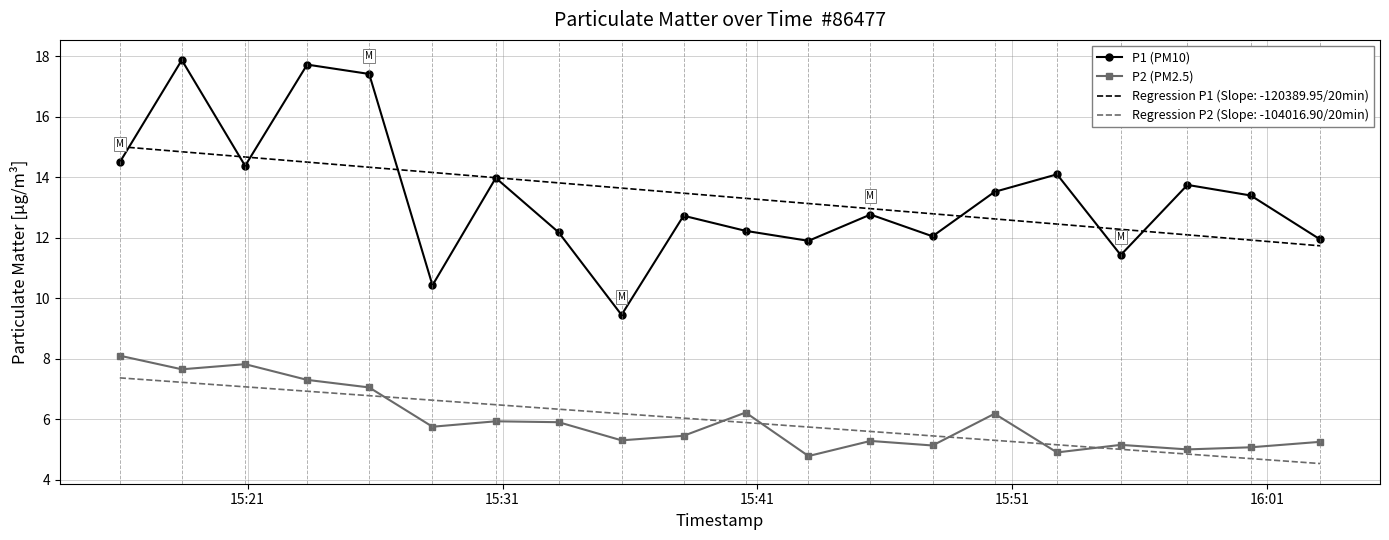

What is the maximum value for P2 (PM2.5)?

8.1